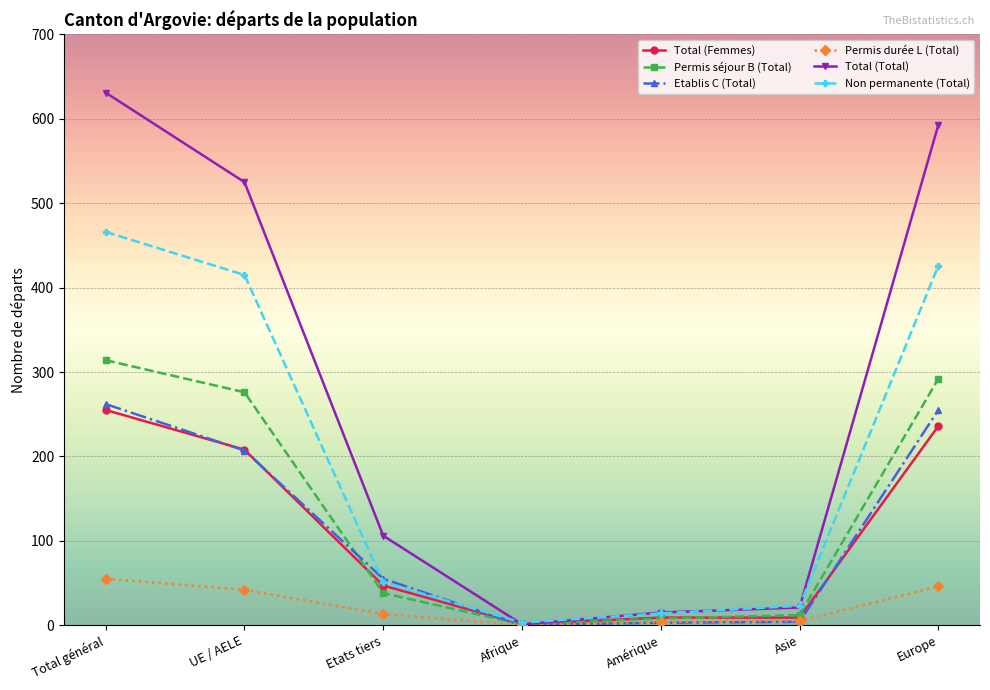

What is the total value across all series at Europe?

1848